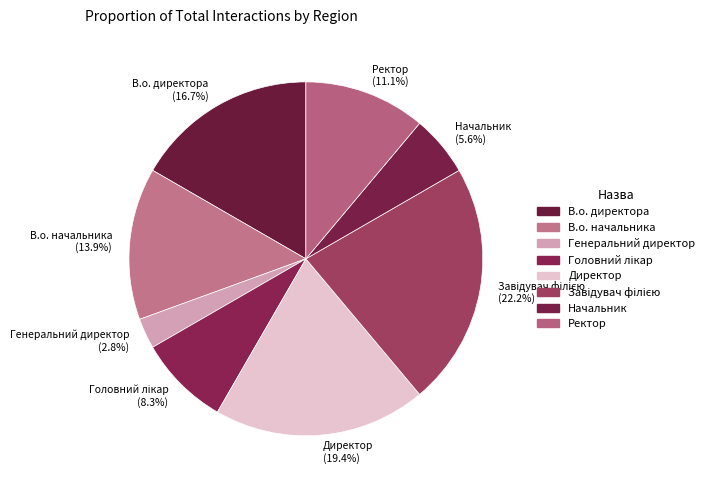

To the nearest percent, what is the difference between the Генеральний директор and Ректор slice percentages?

8%